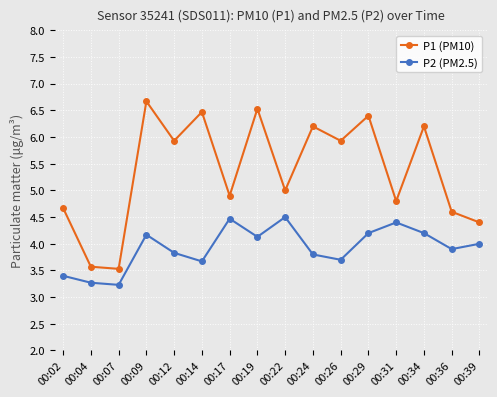

Rank the series at 00:36 from highest to lowest value.

P1 (PM10), P2 (PM2.5)